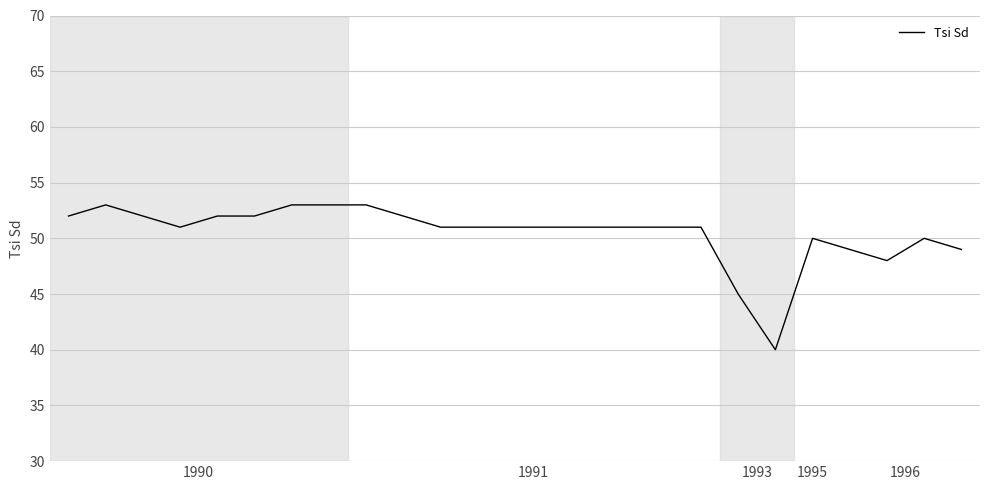

What is the smallest value displayed?

40